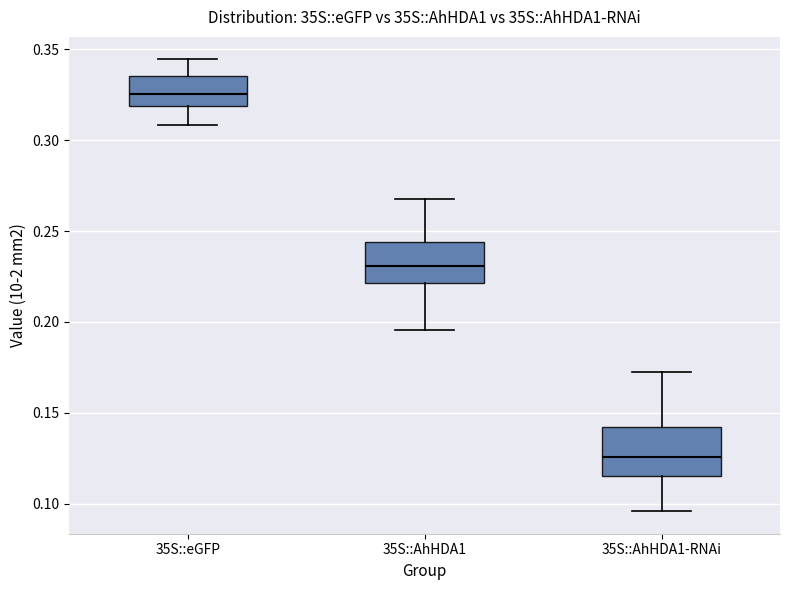

Reading left to right, read every box against the y-axis: the position of its median line, the range the box covers, and the ends of its whiskers. The values are not printed on the chart, so give them approximately, as read against the axis.

35S::eGFP: median 0.325, box 0.320 to 0.335, whiskers 0.310 to 0.345
35S::AhHDA1: median 0.230, box 0.220 to 0.245, whiskers 0.195 to 0.270
35S::AhHDA1-RNAi: median 0.125, box 0.115 to 0.140, whiskers 0.095 to 0.170